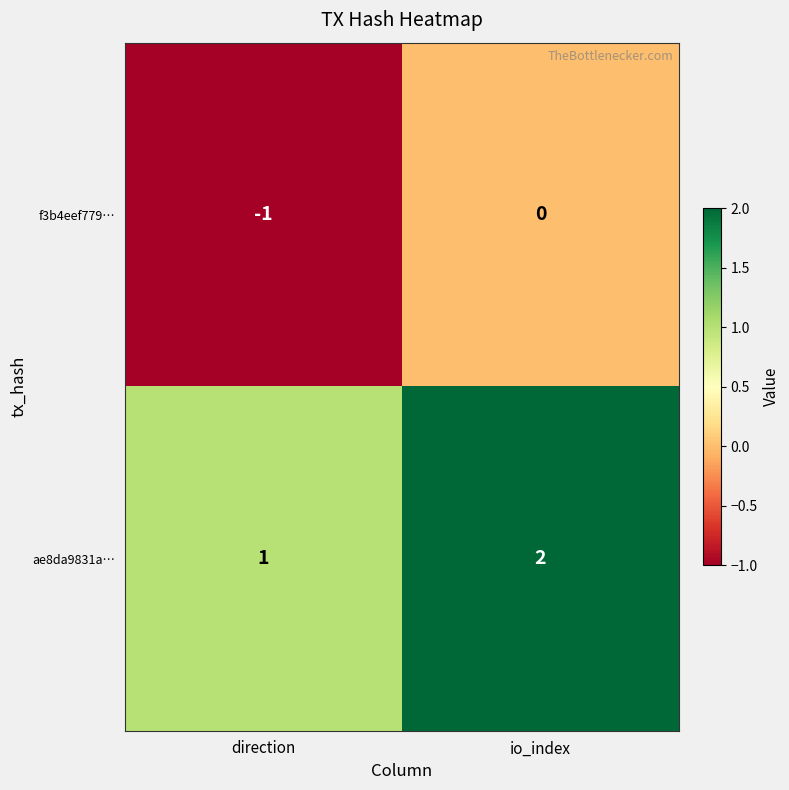

At which category is the sum across all series the highest?

io_index